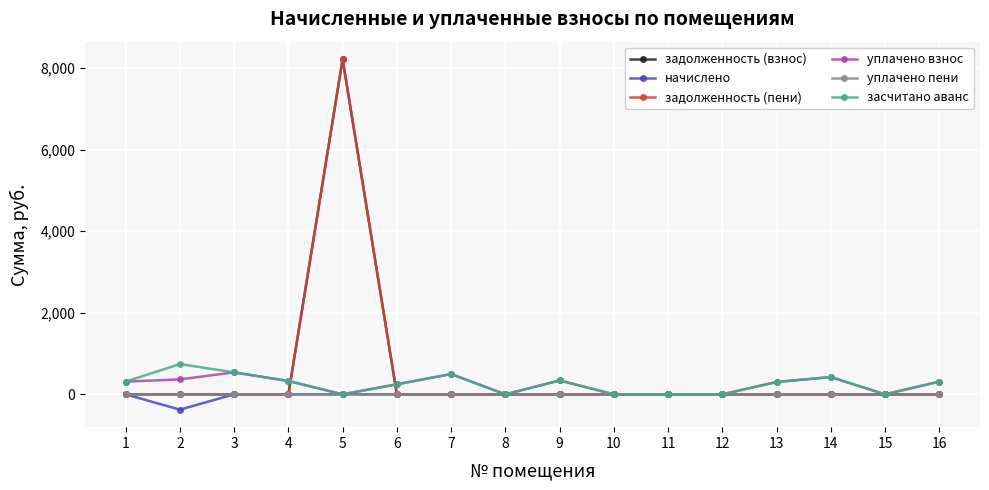

What is the difference between the highest and lowest values at 16?

312.6